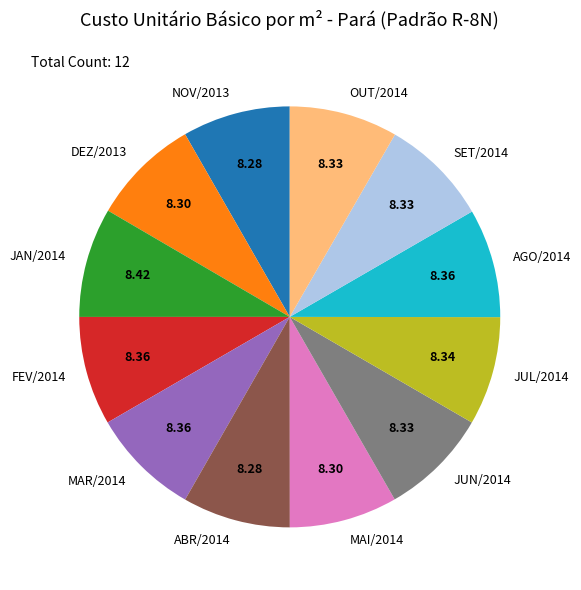

How many segments does this pie chart have?

12